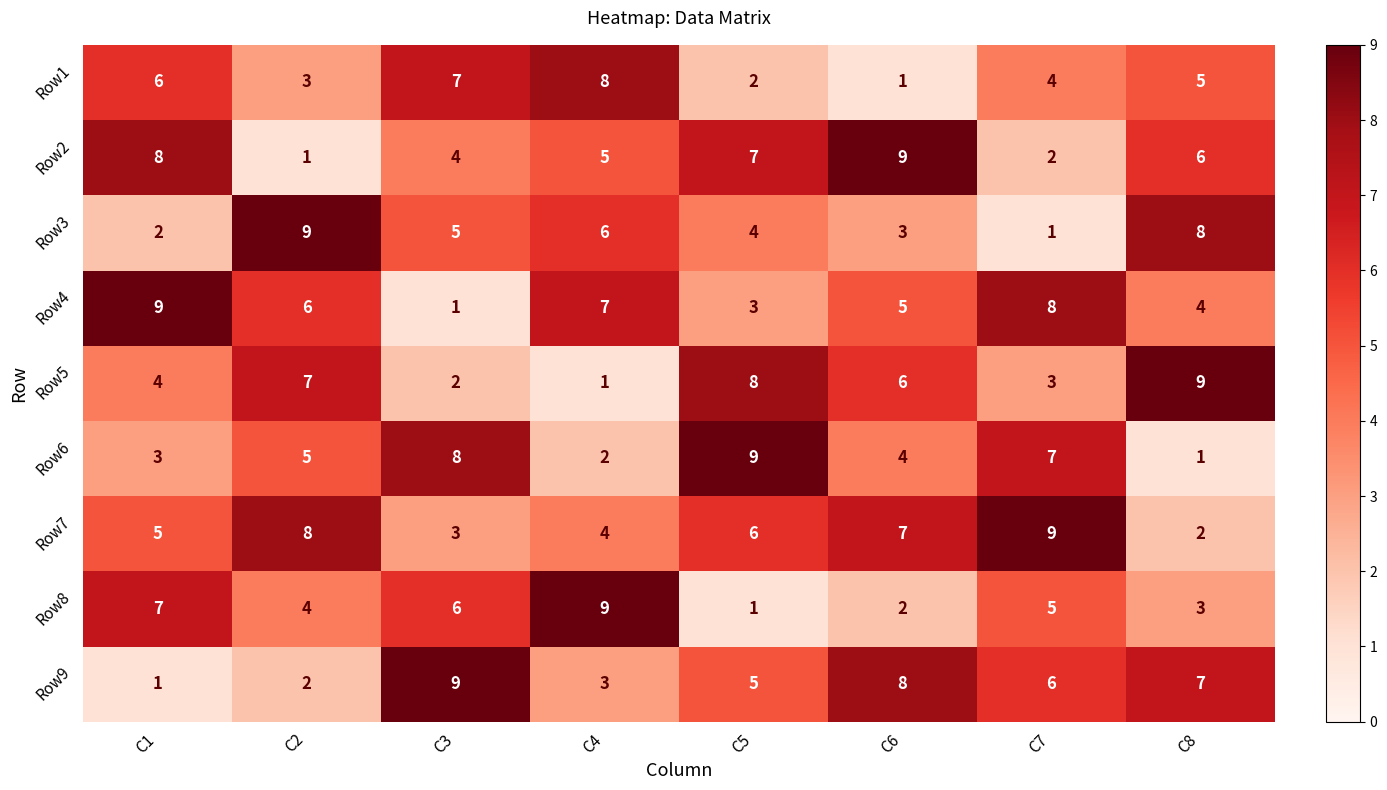

Which category has the lowest value in the Row6 series?

C8